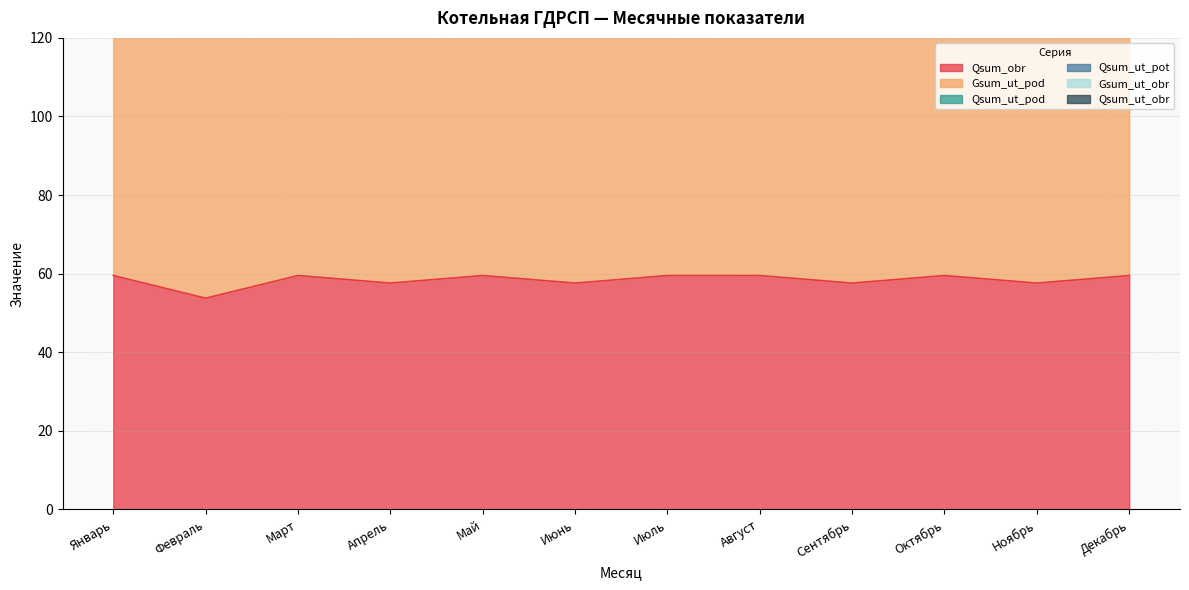

At which category does the chart reach its peak across all series?

Январь